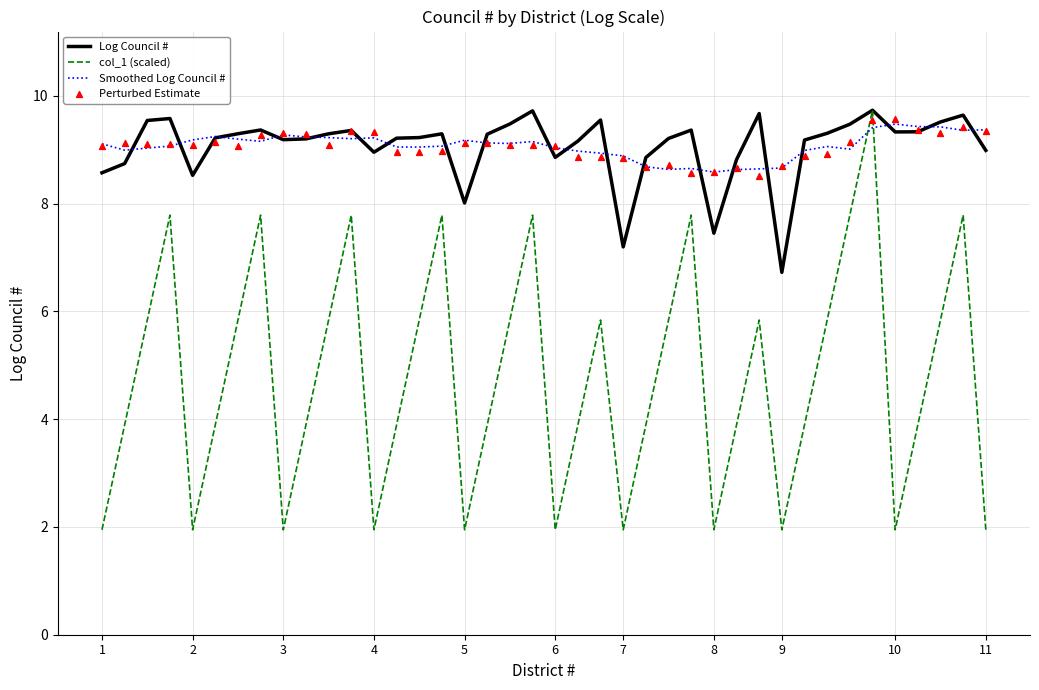

At which category is the sum across all series the highest?

34